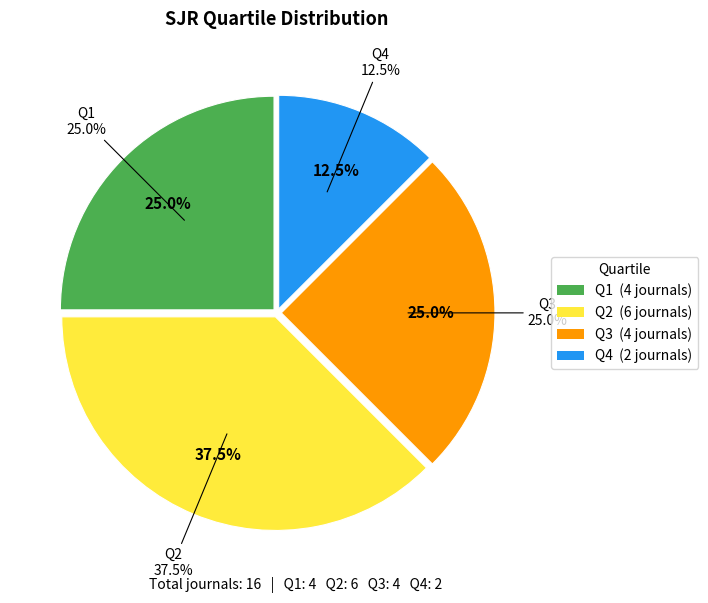

What is the smallest slice in the pie chart?

Q4